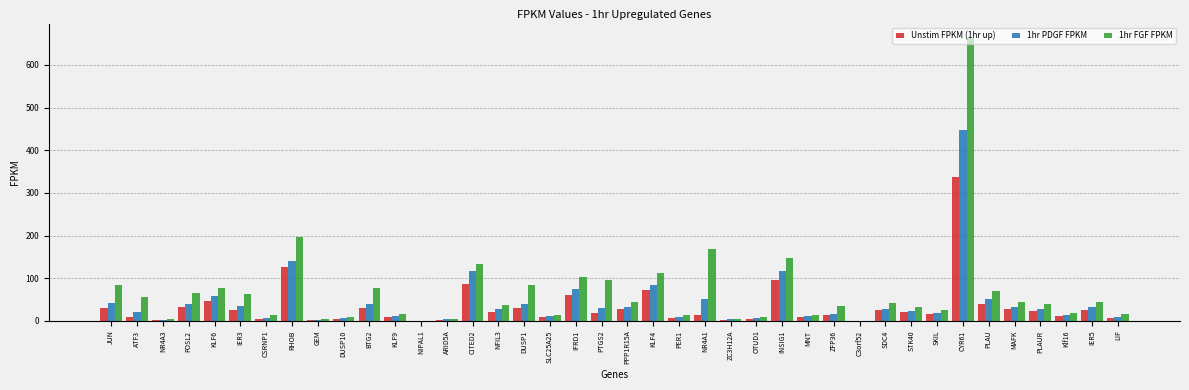

What is the sum of all 1hr PDGF FPKM values?

1720.1